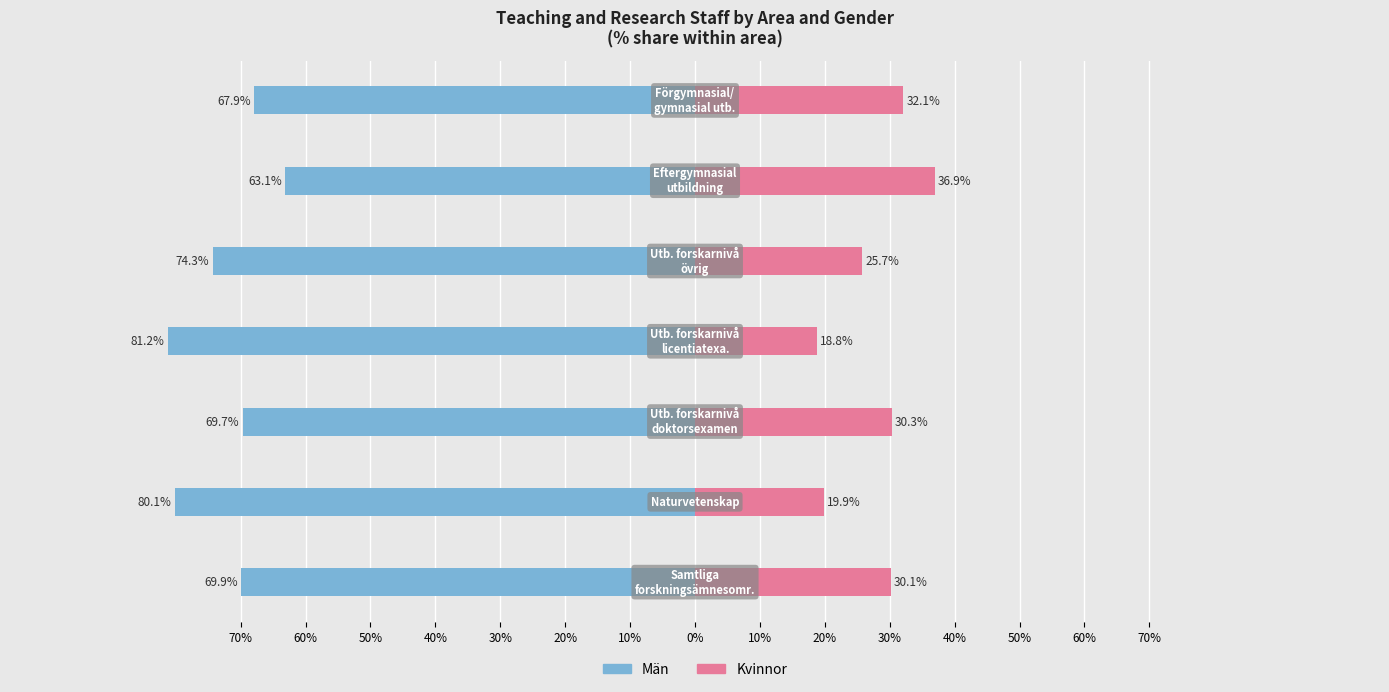

What is the difference between the Kvinnor values at 20% and 10%?

4.8